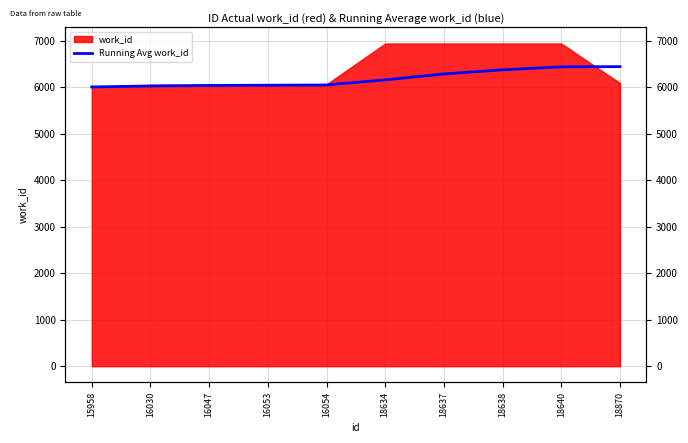

At which label is the value closest to 6220?

18637